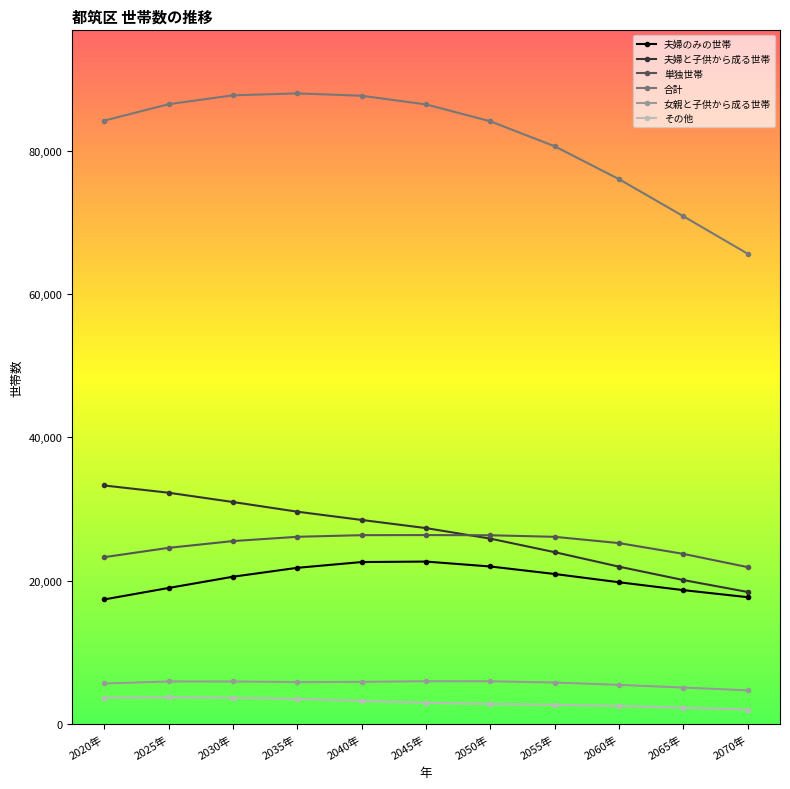

Which series has the largest total across all categories?

合計